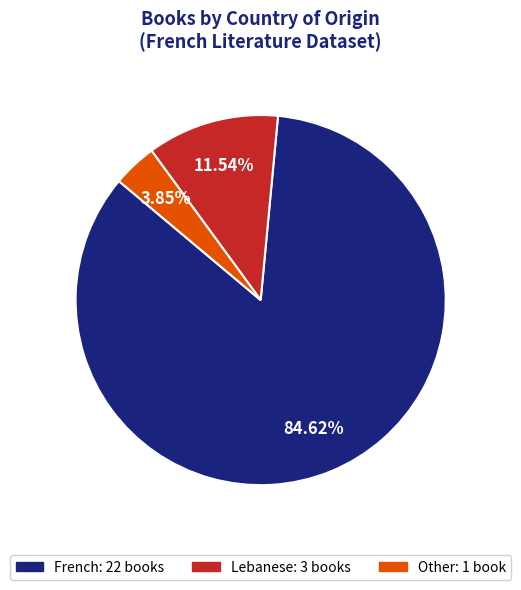

Does any single category account for the majority?

Yes